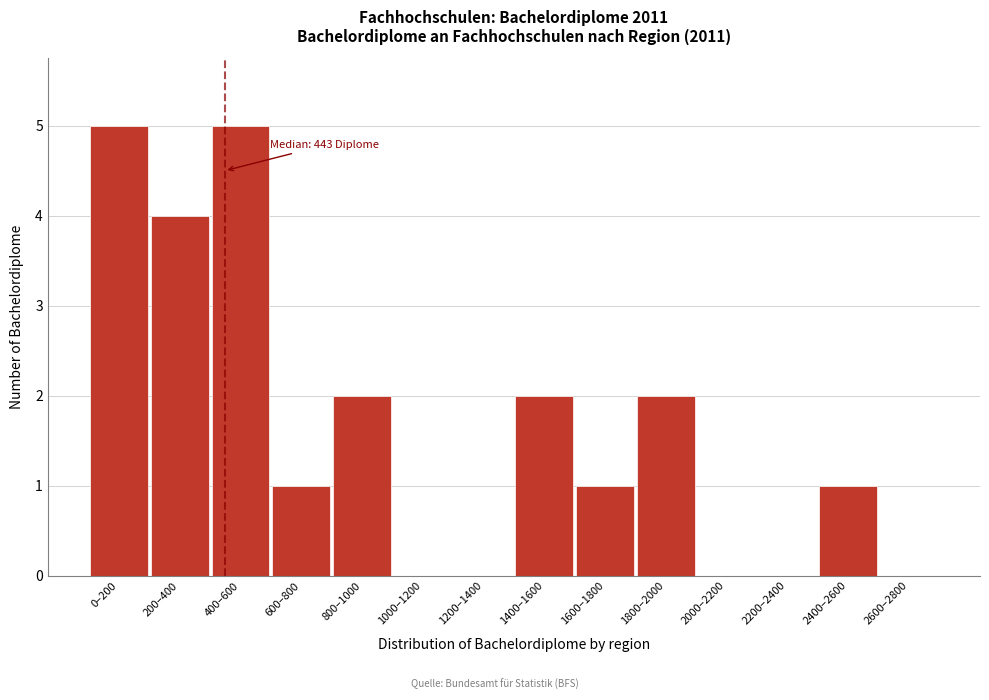

Reading left to right, what are all the values shown in this chart?

0–200=5	200–400=4	400–600=5	600–800=1	800–1000=2	1000–1200=0	1200–1400=0	1400–1600=2	1600–1800=1	1800–2000=2	2000–2200=0	2200–2400=0	2400–2600=1	2600–2800=0